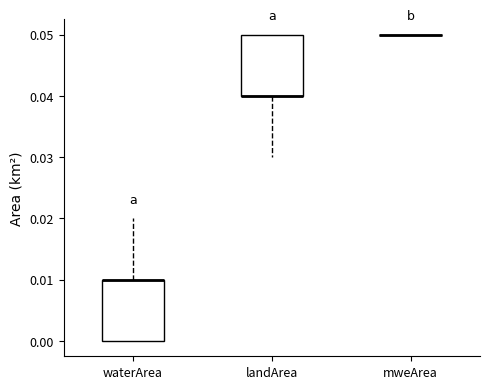

Where is the lower edge of the box for landArea on the y-axis? The values are not printed on the chart, so give them approximately, as read against the axis.

0.04